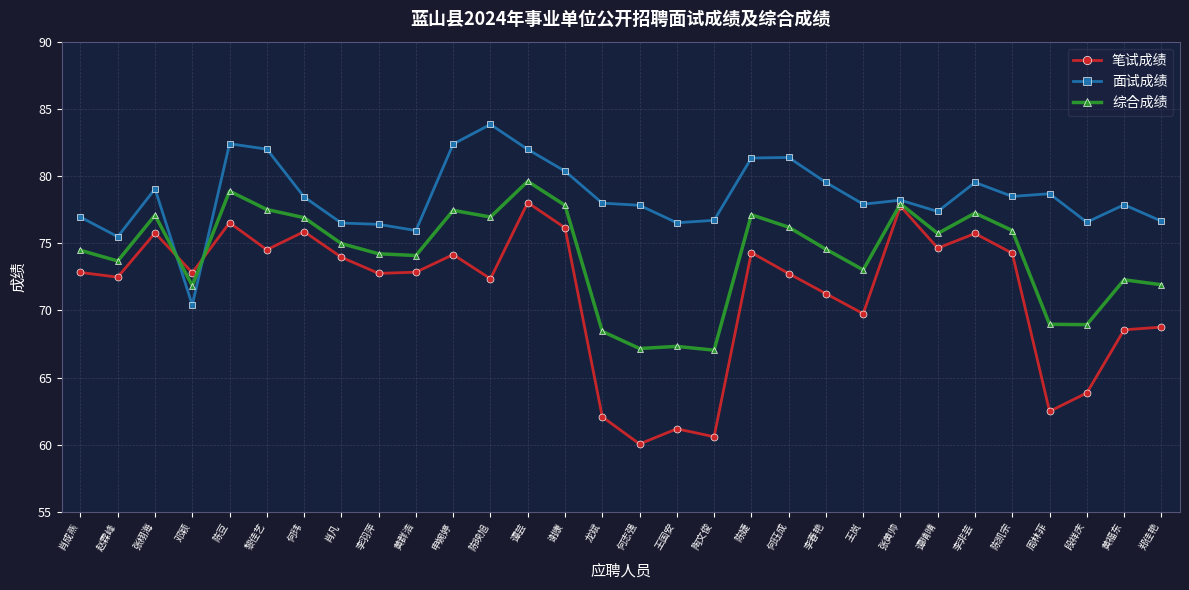

What is the sum of the 面试成绩 values at 何珏成 and 张栩海?

160.4